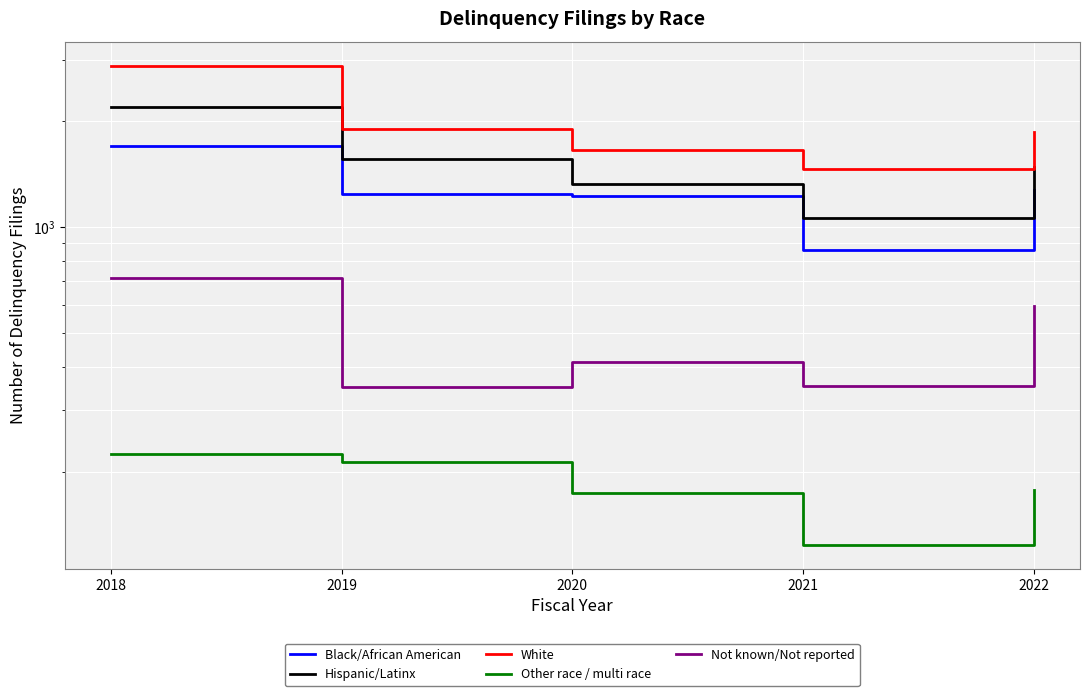

Rank the categories by Other race / multi race value from lowest to highest.

2021, 2020, 2022, 2019, 2018